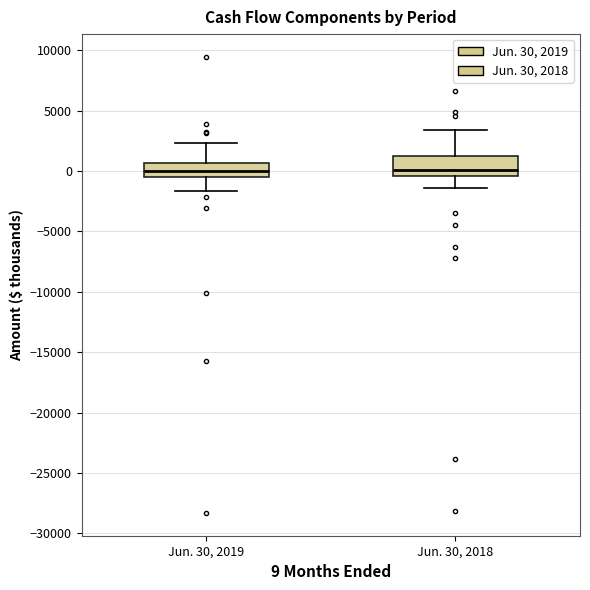

Where does the median line of the box for Jun. 30, 2018 sit on the y-axis? The values are not printed on the chart, so give them approximately, as read against the axis.

0